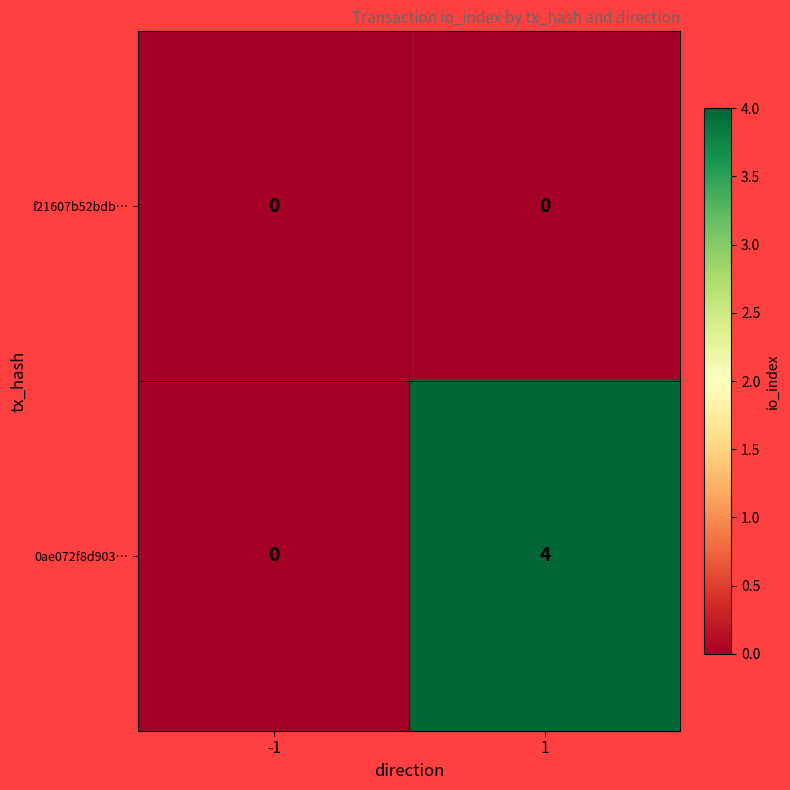

What is the difference between the 0ae072f8d903… values at 1 and -1?

4